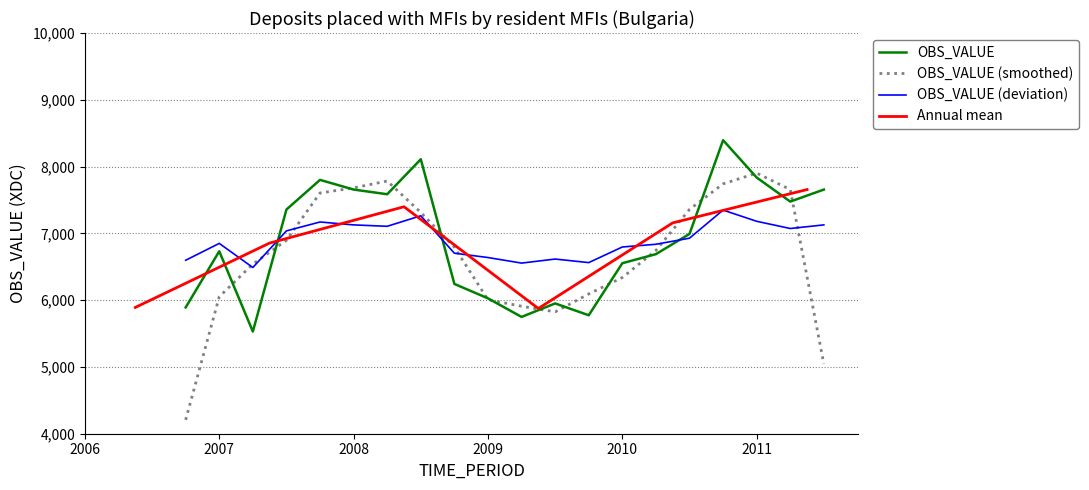

The OBS_VALUE (smoothed) series shows 4346.6 at 2010. True or false?

False